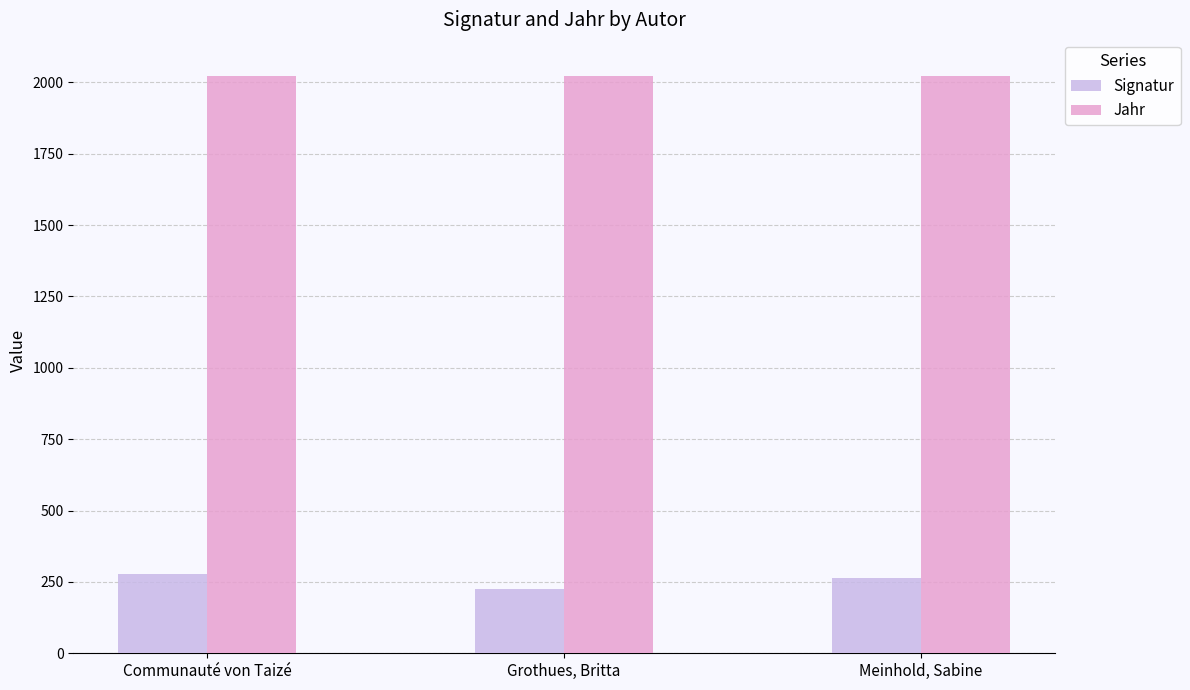

What is the spread (max minus min) of values at Grothues, Britta?

1797.6